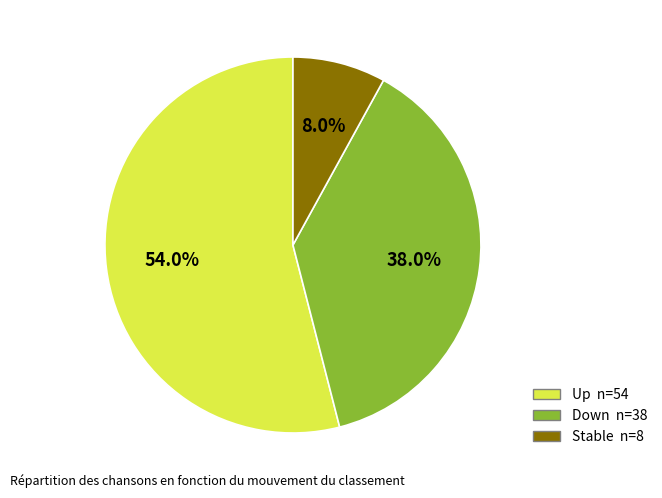

Is there a majority slice in this chart?

Yes